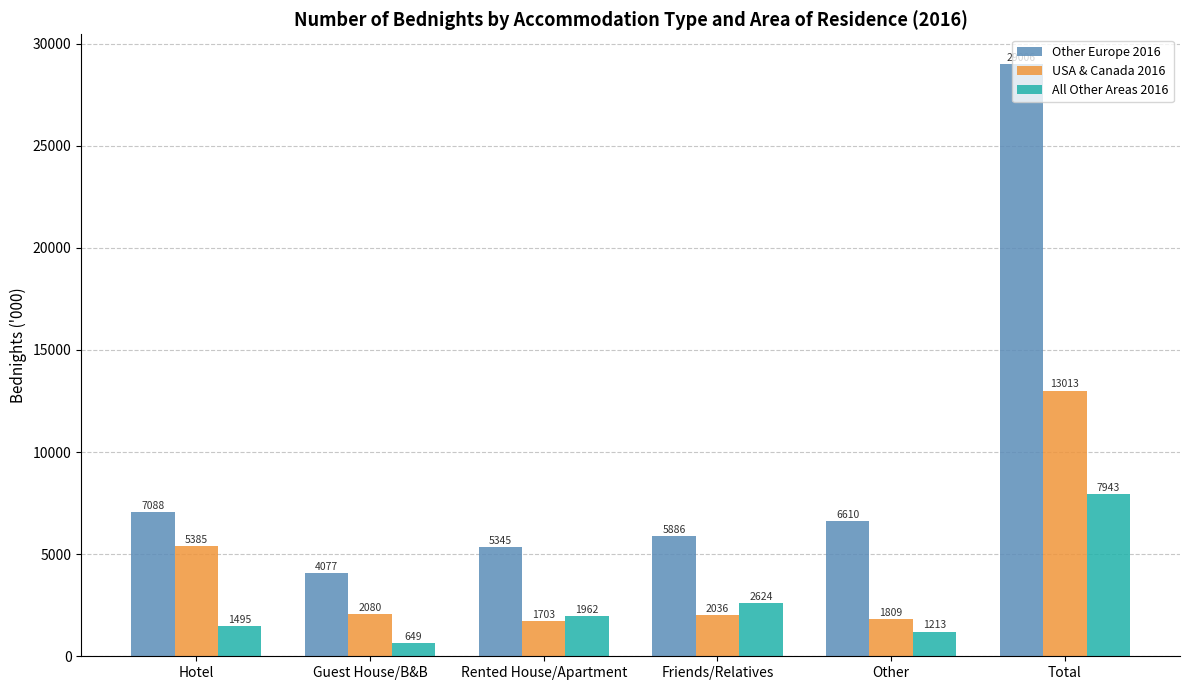

What is the minimum value shown in the chart?

649